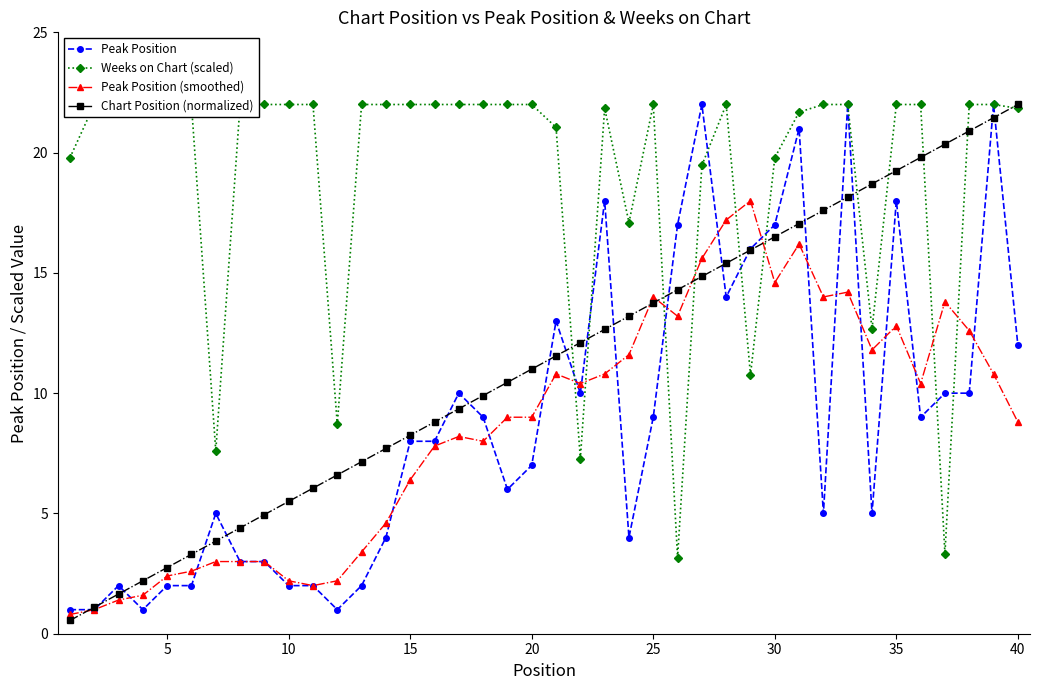

The value of Peak Position (smoothed) at 30 is 14.6. True or false?

True